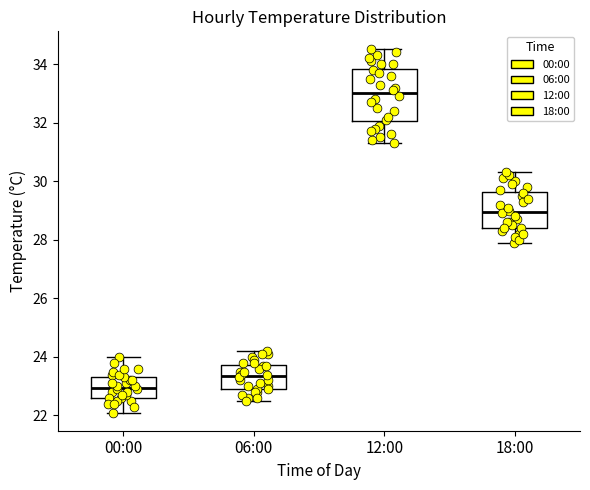

Reading left to right, read every box against the y-axis: the position of its median line, the range the box covers, and the ends of its whiskers. The values are not printed on the chart, so give them approximately, as read against the axis.

00:00: median 23.0, box 22.6 to 23.4, whiskers 22.2 to 24.0
06:00: median 23.4, box 23.0 to 23.8, whiskers 22.6 to 24.2
12:00: median 33.0, box 32.0 to 33.8, whiskers 31.4 to 34.6
18:00: median 29.0, box 28.4 to 29.6, whiskers 28.0 to 30.4